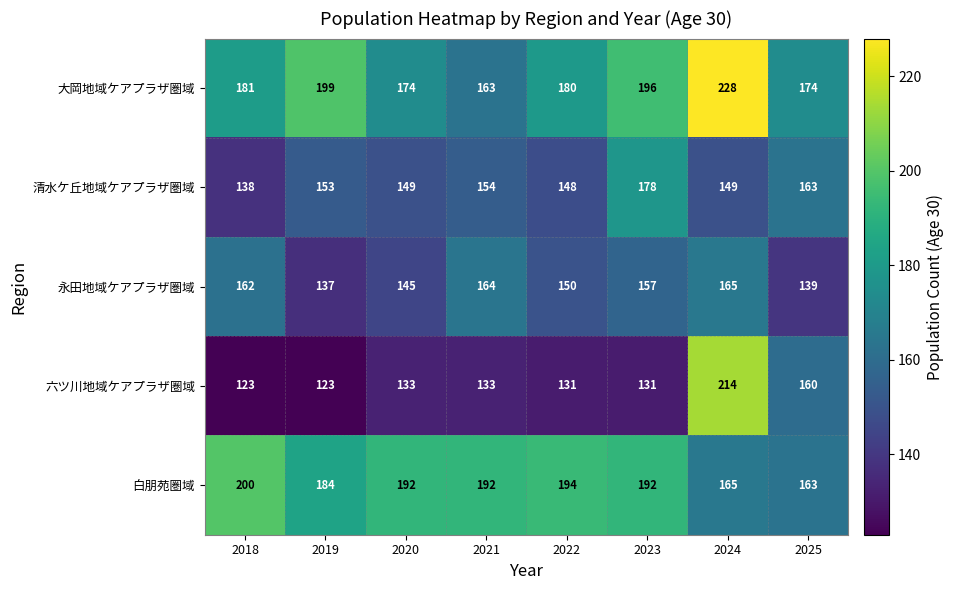

At how many categories does at least one series exceed 173?

8